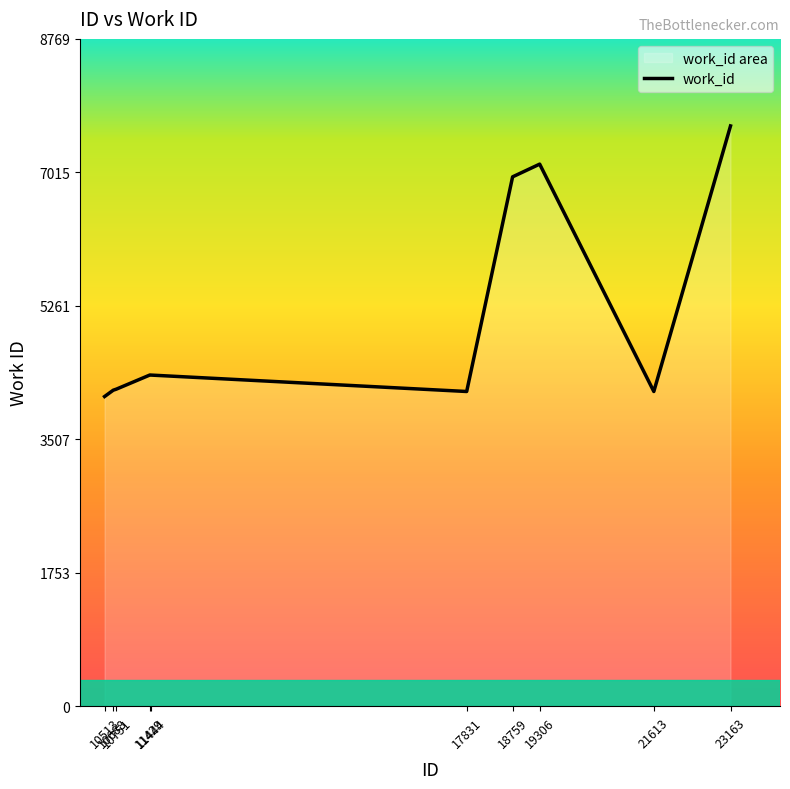

What is the average value?

5107